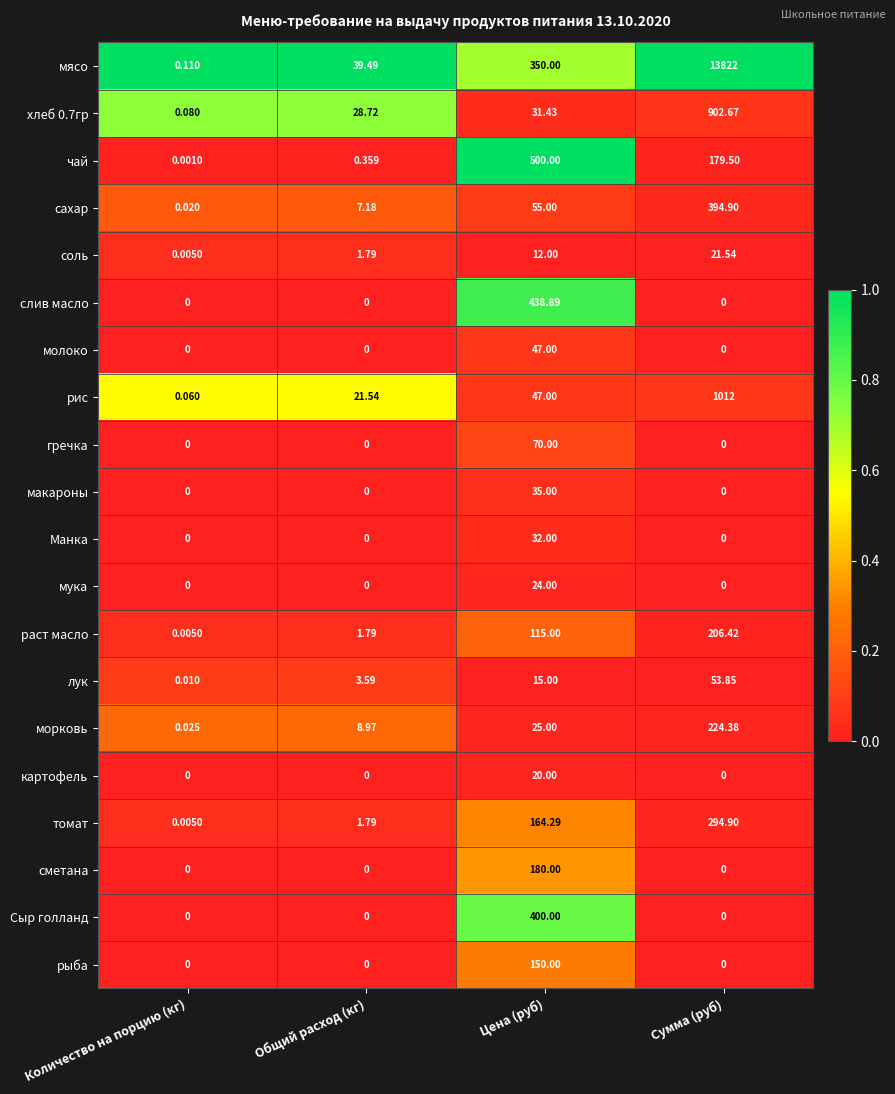

At which label does раст масло reach its peak?

Сумма (руб)